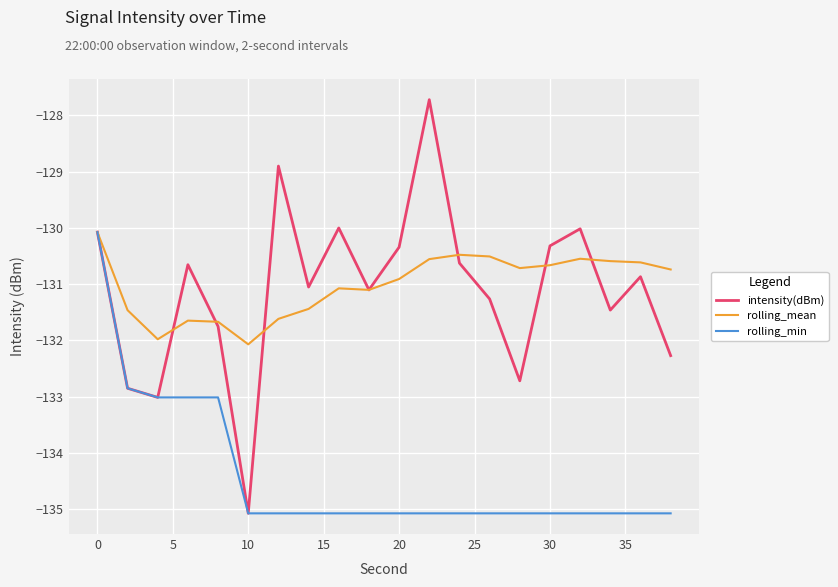

How many values in the rolling_min series exceed -135?

5